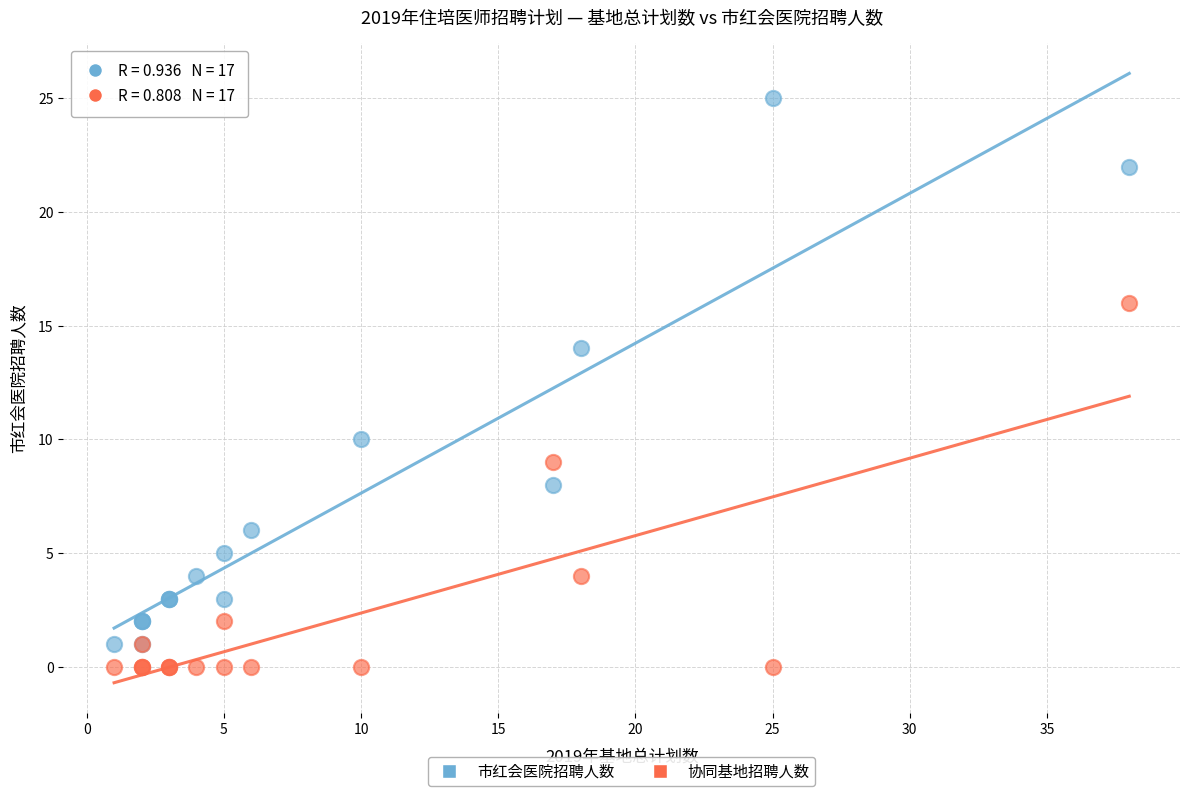

Which series contains the highest Y value?

市红会医院招聘人数